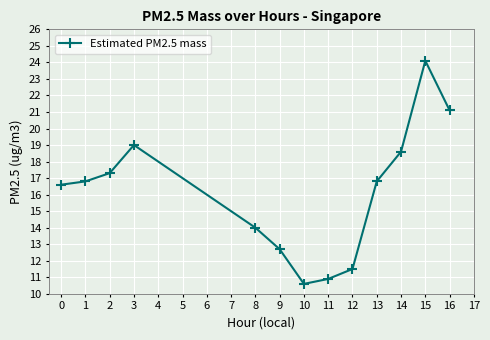

What is the ratio of the value at 3 to the value at 13?

1.1